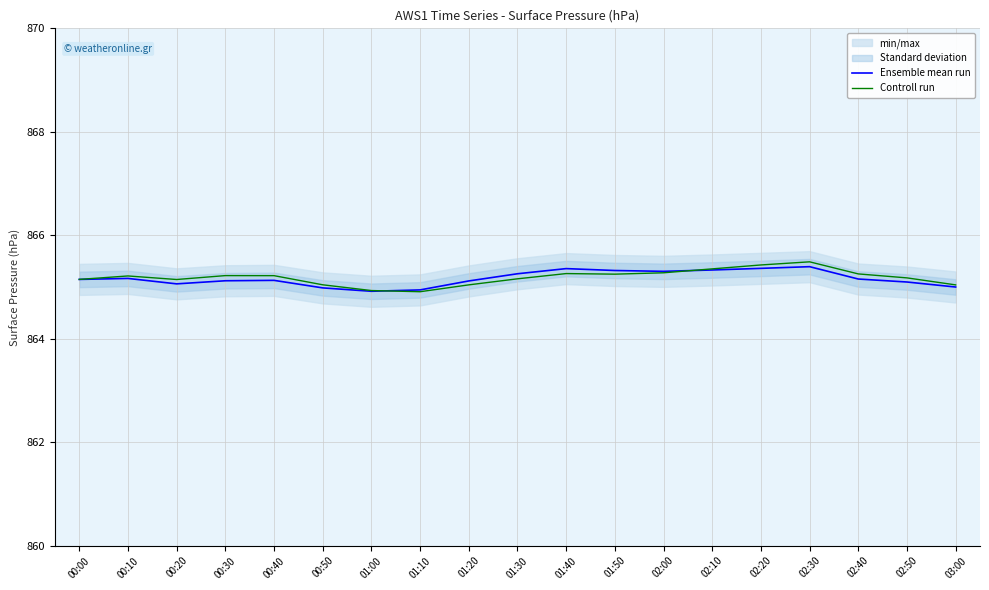

What is the average value of the Controll run series?

865.2